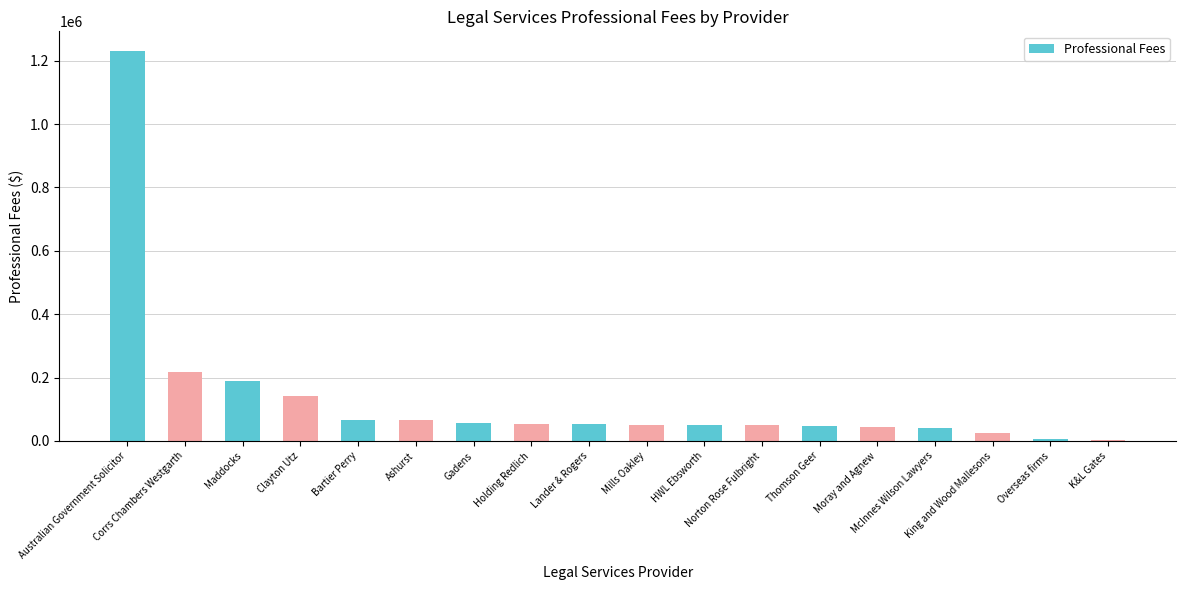

Which category has the highest value across all series?

Australian Government Solicitor